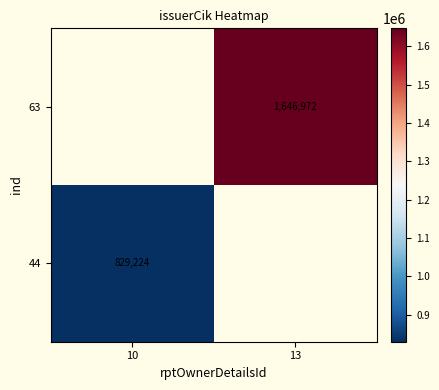

True or false: 63 has a value of 2247612 at 13.

False